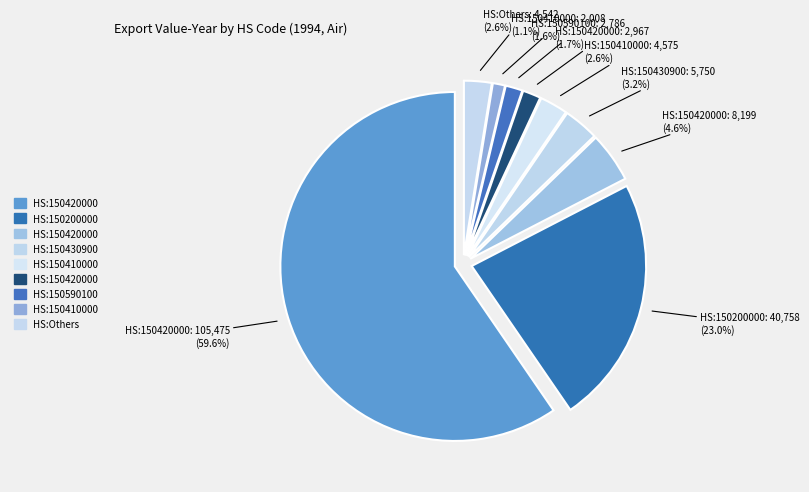

Is 150420000-103 the majority of the pie?

Yes